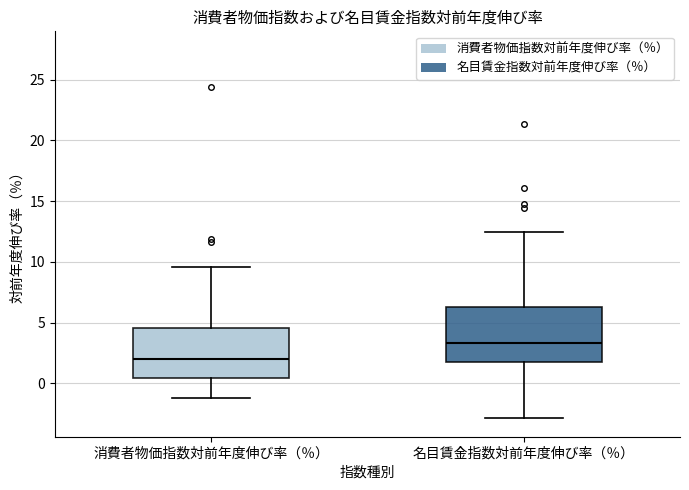

Reading left to right, transcribe this box plot: for each box, give where its median line is, the range the box spans, and where its two whiskers end, as read against the y-axis. The values are not printed on the chart, so give them approximately, as read against the axis.

消費者物価指数対前年度伸び率（％）: median 2.0, box 0.5 to 4.5, whiskers -1.0 to 9.5
名目賃金指数対前年度伸び率（％）: median 3.5, box 2.0 to 6.5, whiskers -3.0 to 12.5